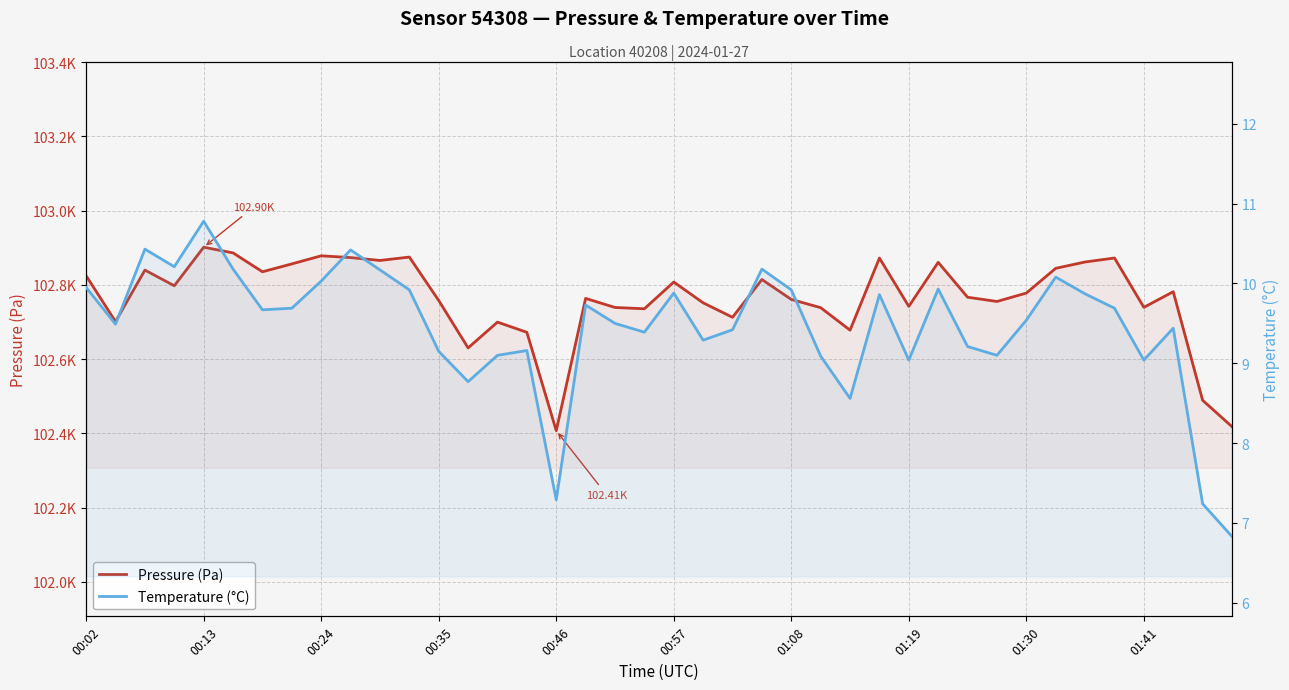

What is the difference between the maximum and minimum values in the Pressure (Pa) series?

494.1